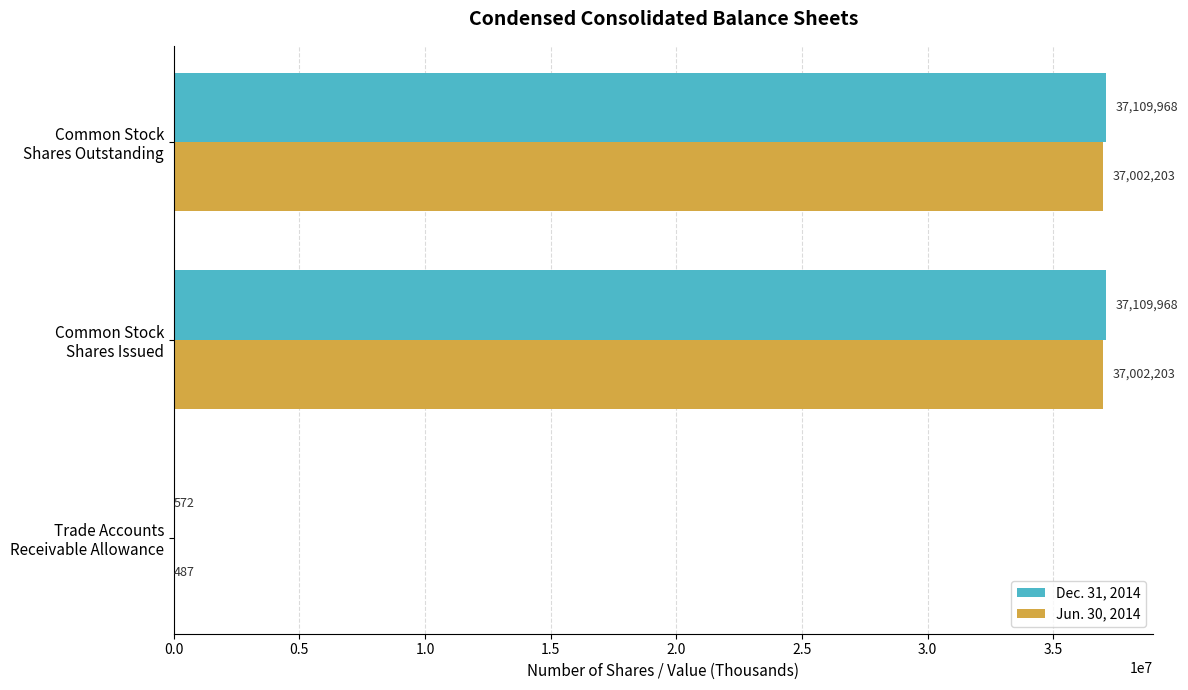

Which series has the largest total across all categories?

Dec. 31, 2014